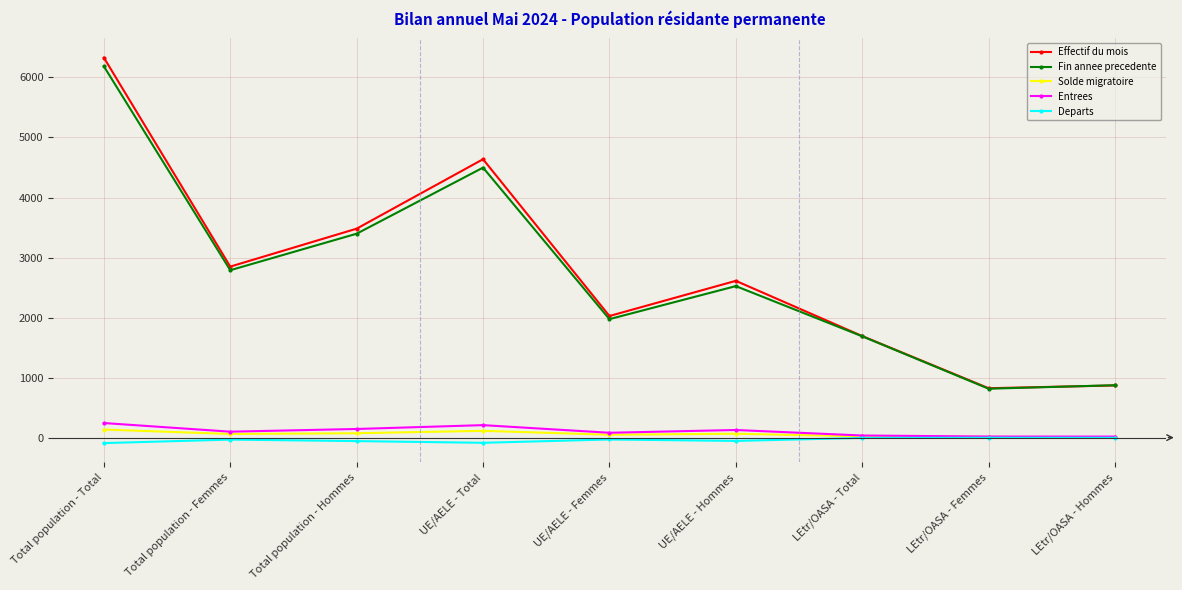

At which category is the sum across all series the highest?

Total population - Total